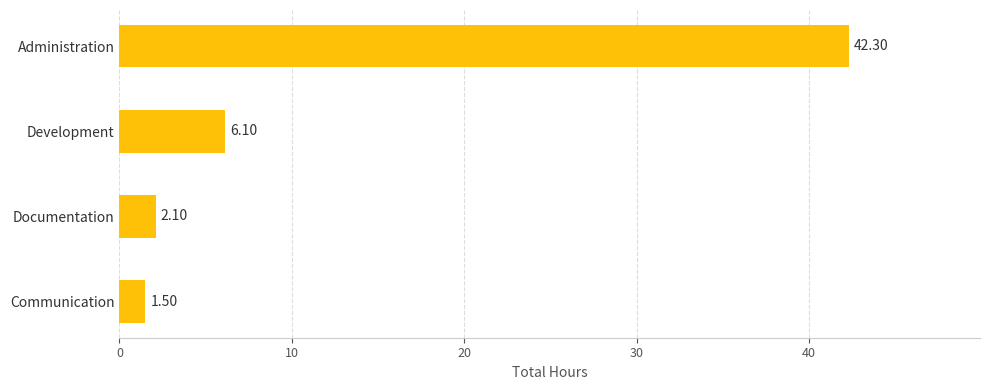

At which label is the value closest to 21?

Development